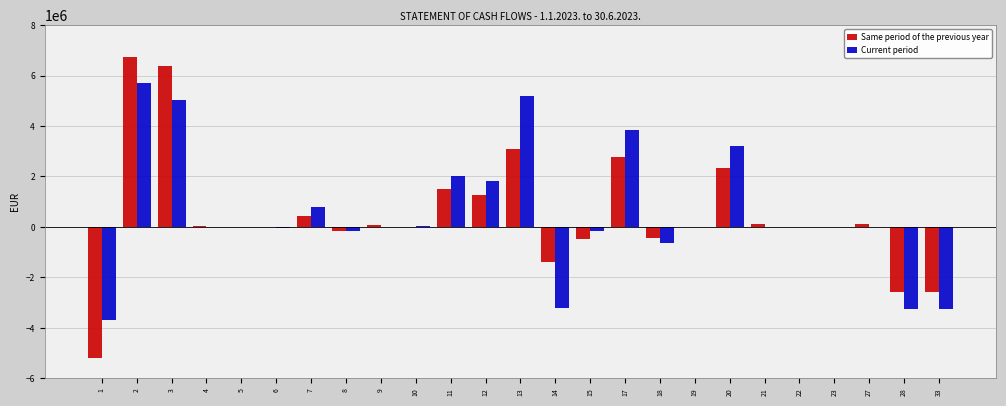

What is the sum of all Same period of the previous year values?

12034061